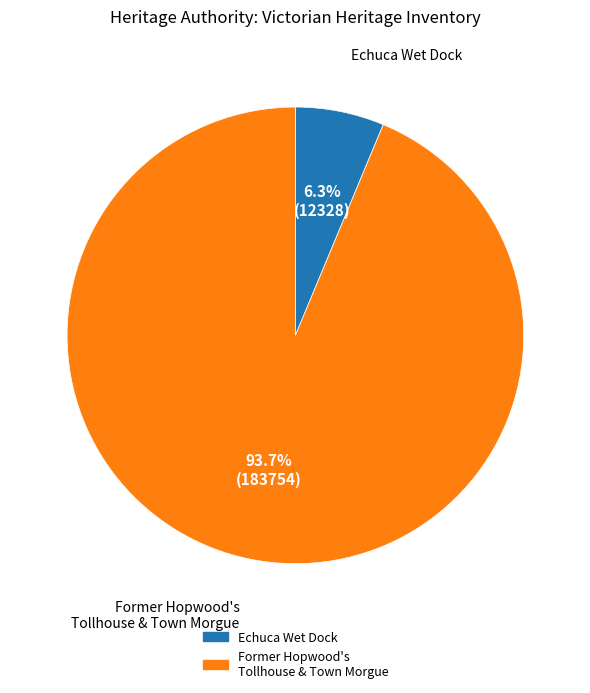

Does any single category account for the majority?

Yes